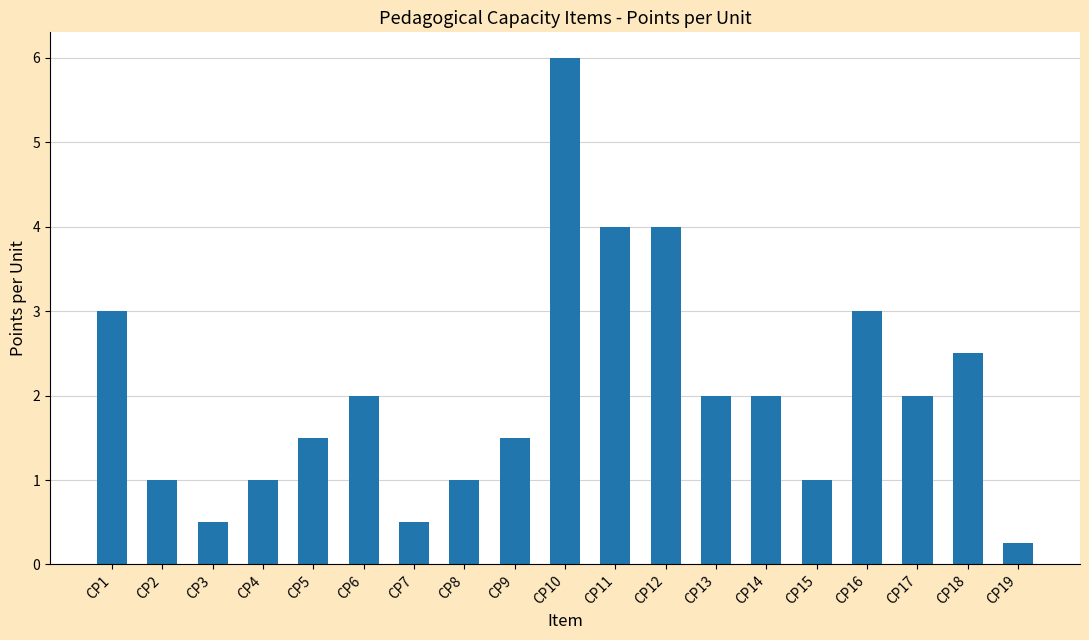

Read the value at CP17.

2.0